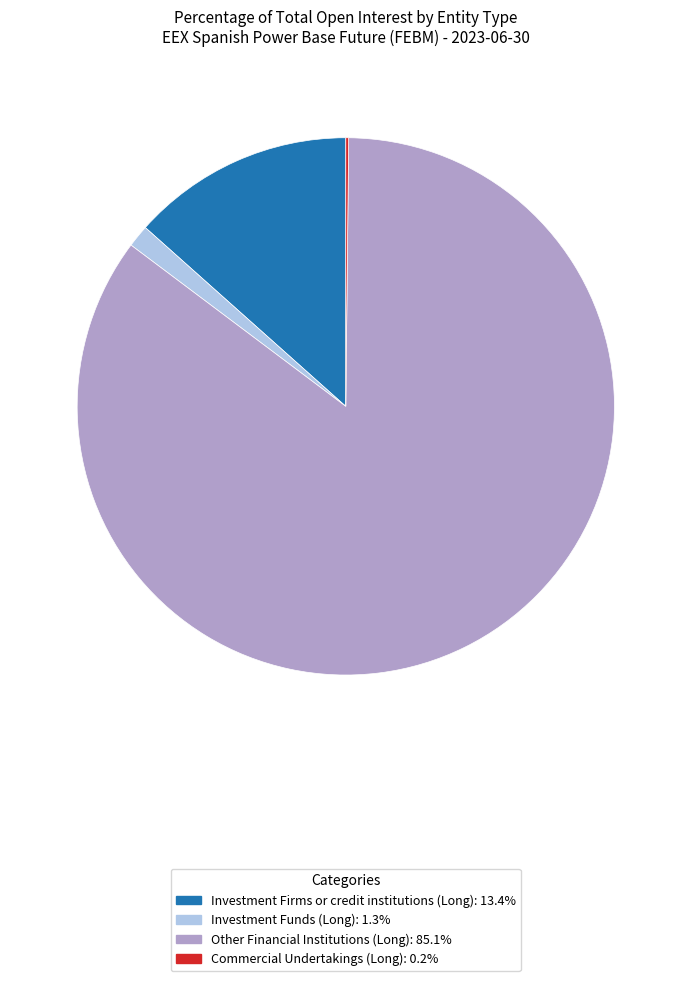

Which has a higher value, Investment Funds (Long) or Other Financial Institutions (Long)?

Other Financial Institutions (Long)